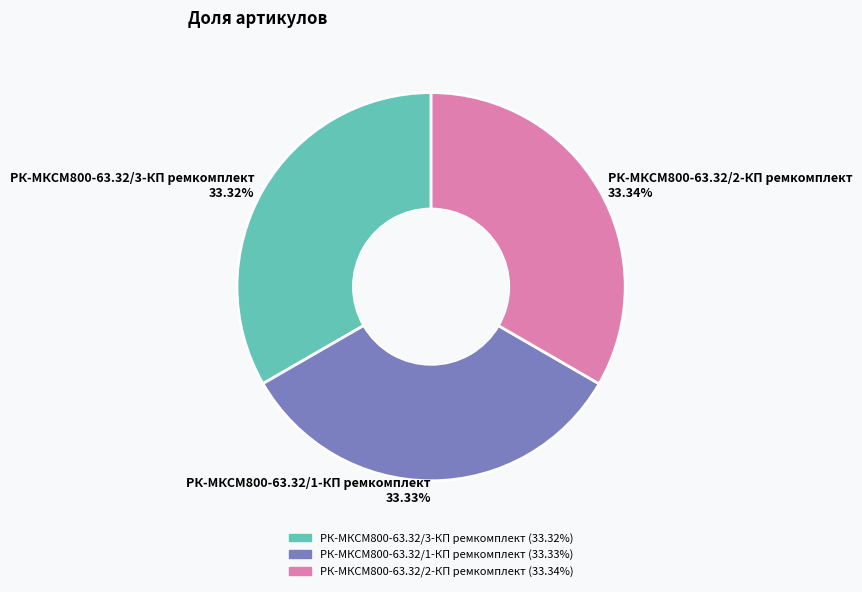

Is РК-МКСМ800-63.32/3-КП ремкомплект 33.32% the majority of the pie?

No